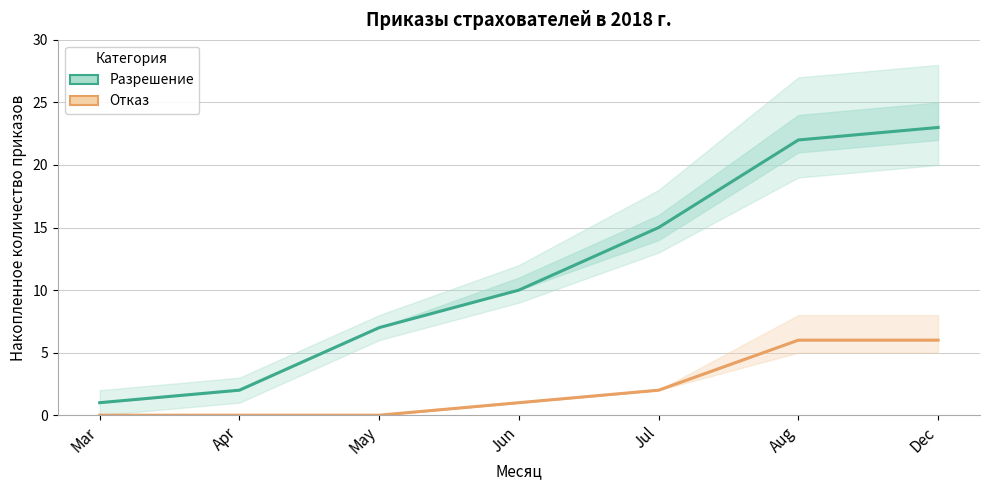

How many data points does each series have?

7